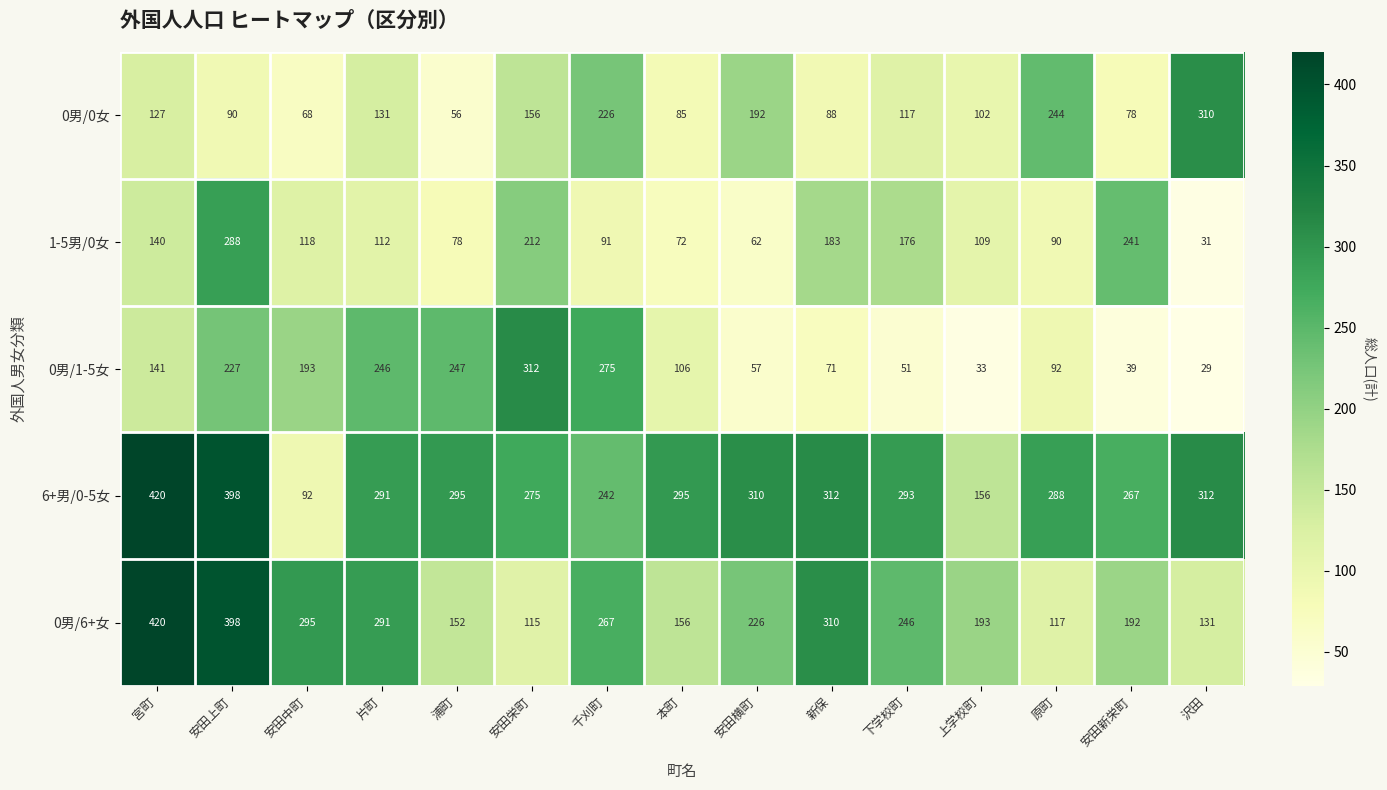

The 6+男/0-5女 series shows 160 at 安田横町. True or false?

False